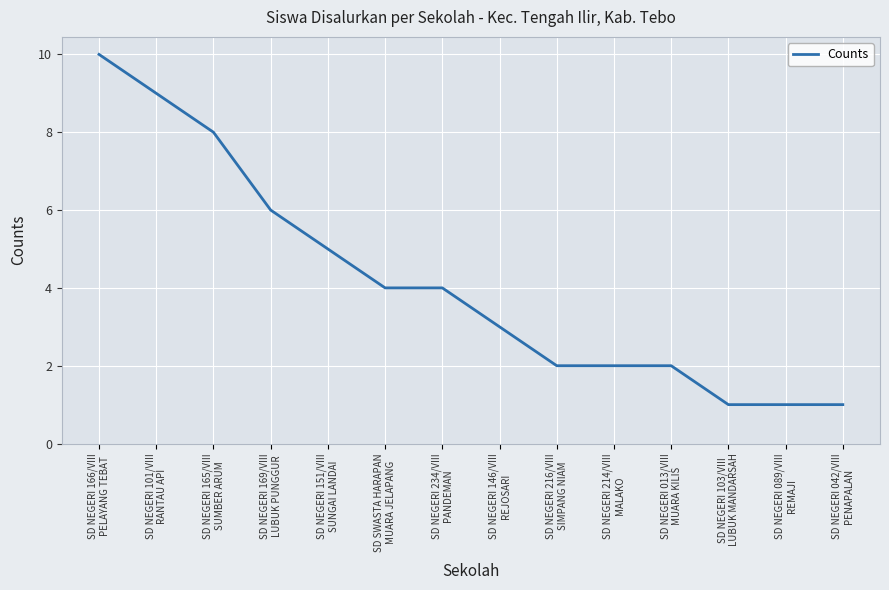

Count the values in the range 2 to 6.

8